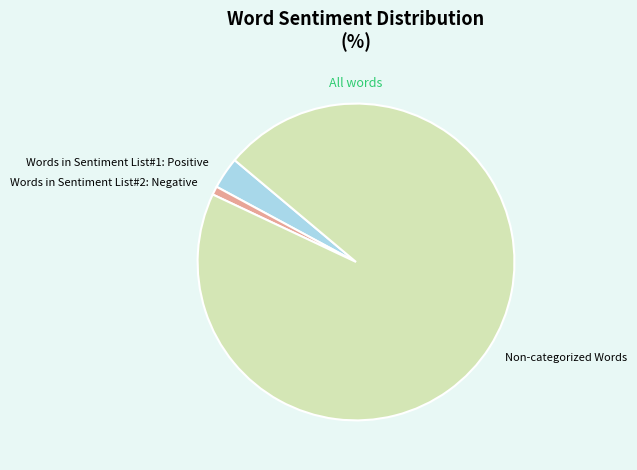

Which slice is the largest?

Non-categorized Words